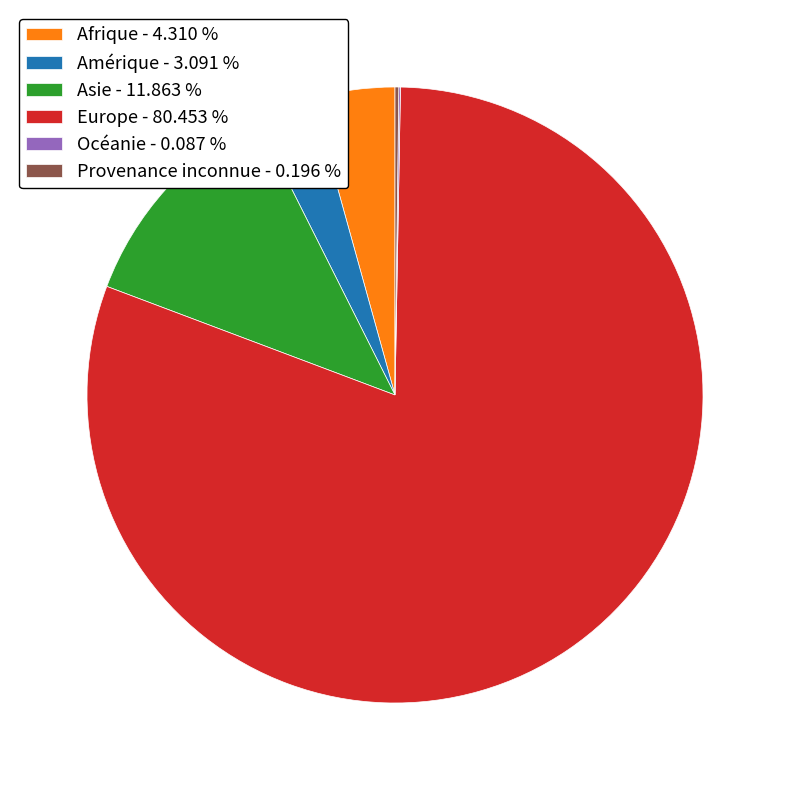

Between Europe - 80.453 % and Asie - 11.863 %, which is larger?

Europe - 80.453 %